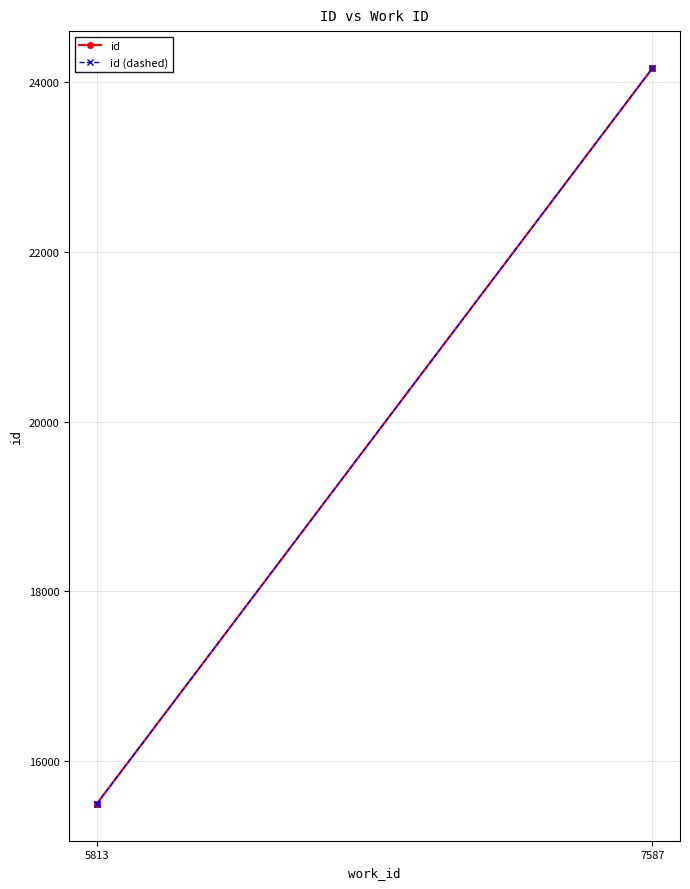

What is the sum of the id (dashed) values at 7587 and 5813?

39670